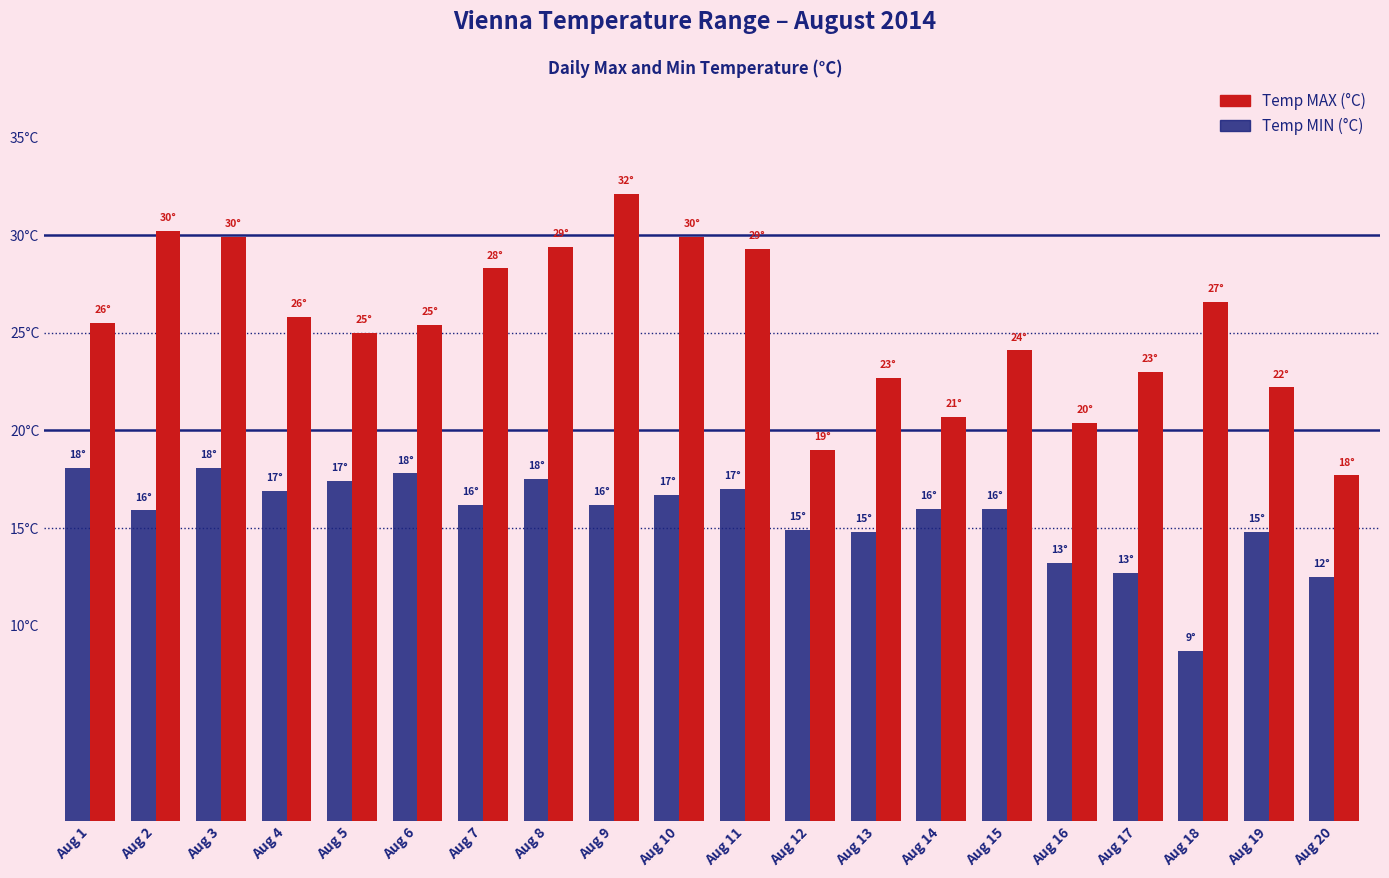

What is the value of the Temp MAX (°C) bar at the 4th from the left?

25.8